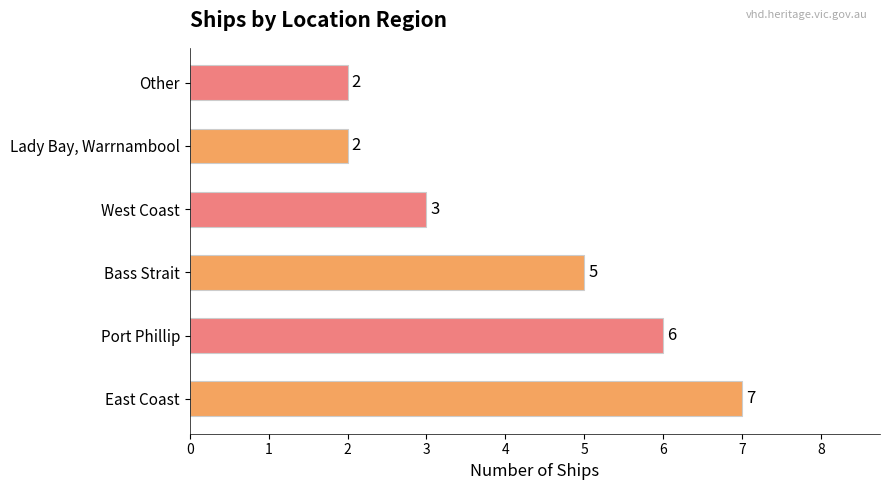

What is the maximum value shown in the chart?

7